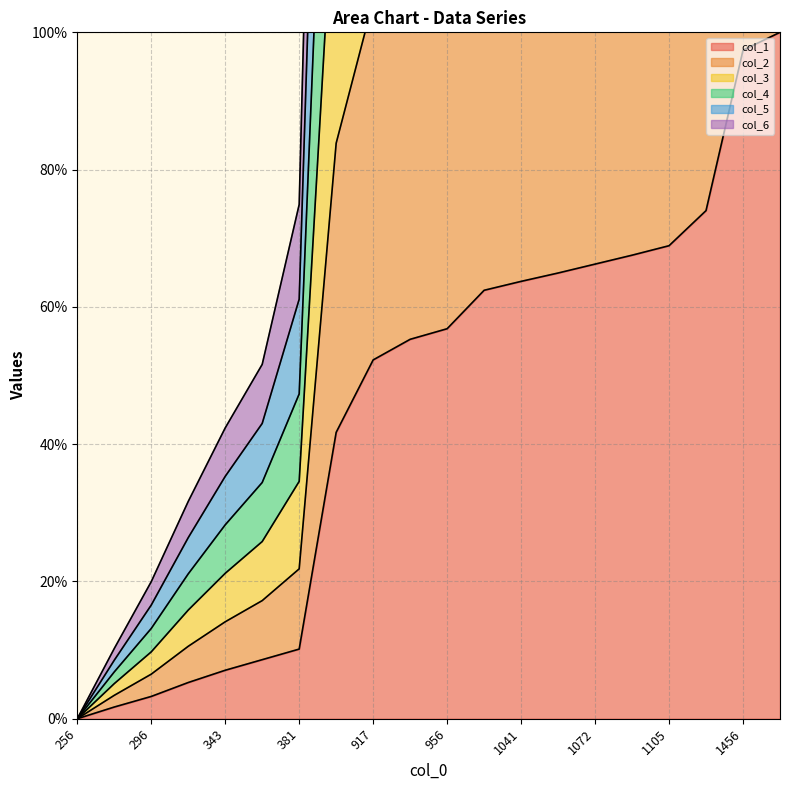

True or false: col_1 has a value of 90.4 at 1105.

False